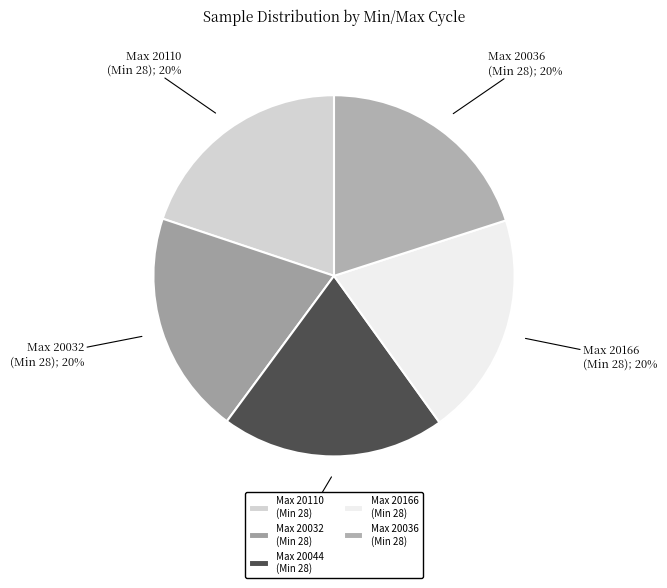

True or false: Max 20044 (Min 28); 20% accounts for 33% of the total.

False